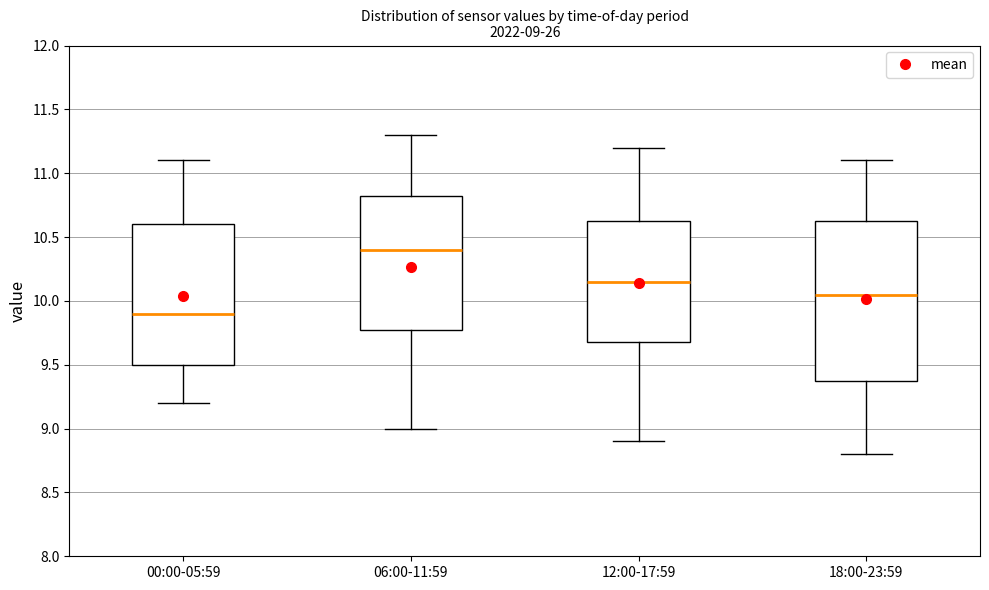

Which box is the tallest, from its lower edge to its upper edge?

18:00-23:59